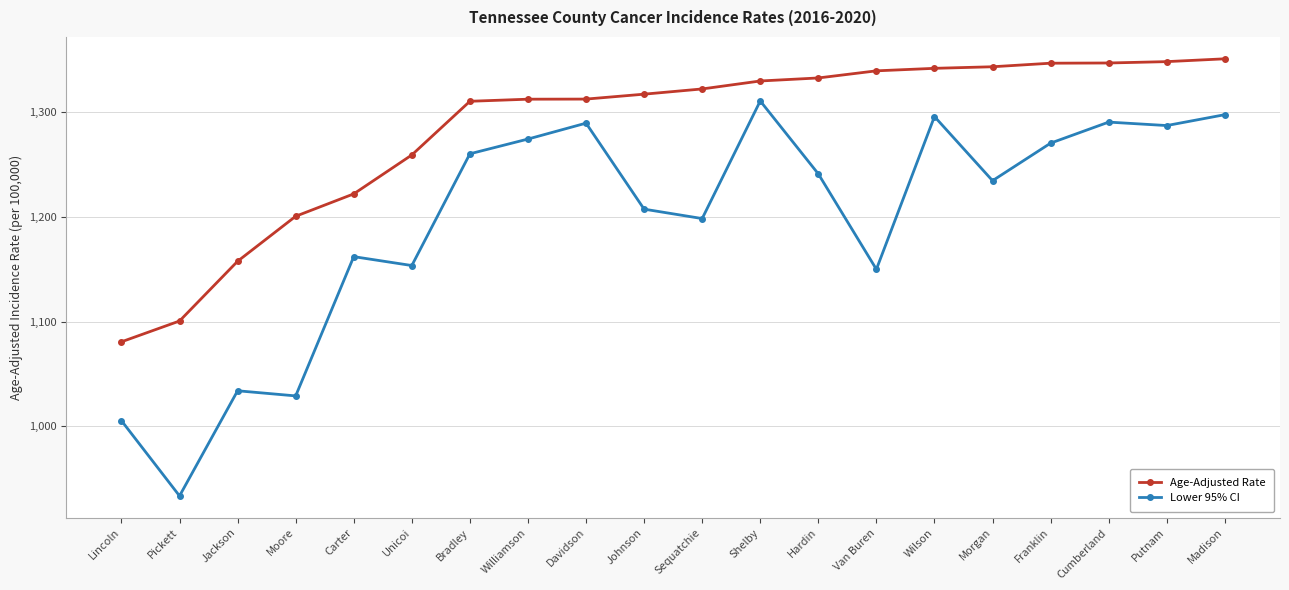

How many lines are shown in the chart?

2